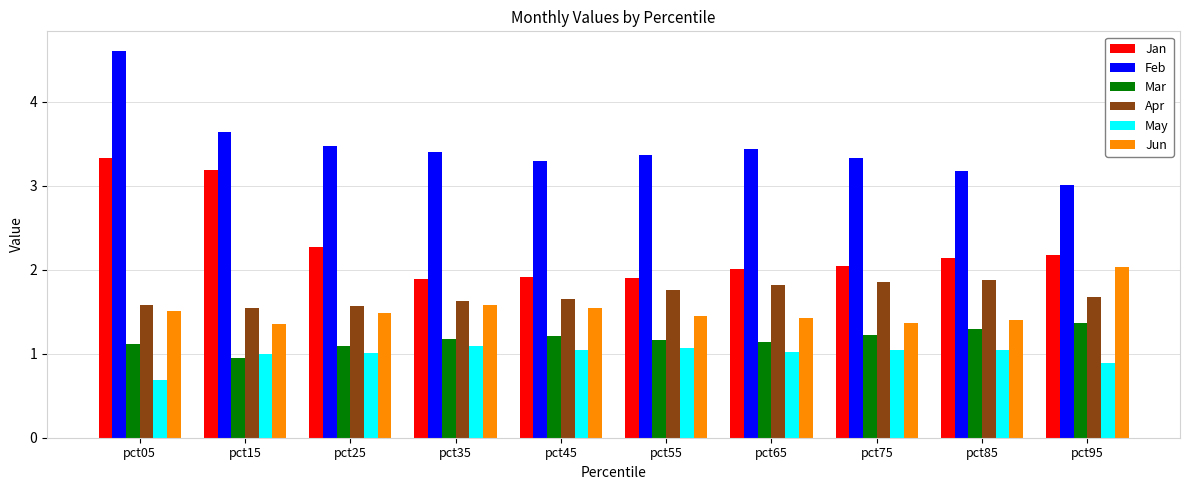

What are all the series names shown in the legend?

Jan, Feb, Mar, Apr, May, Jun